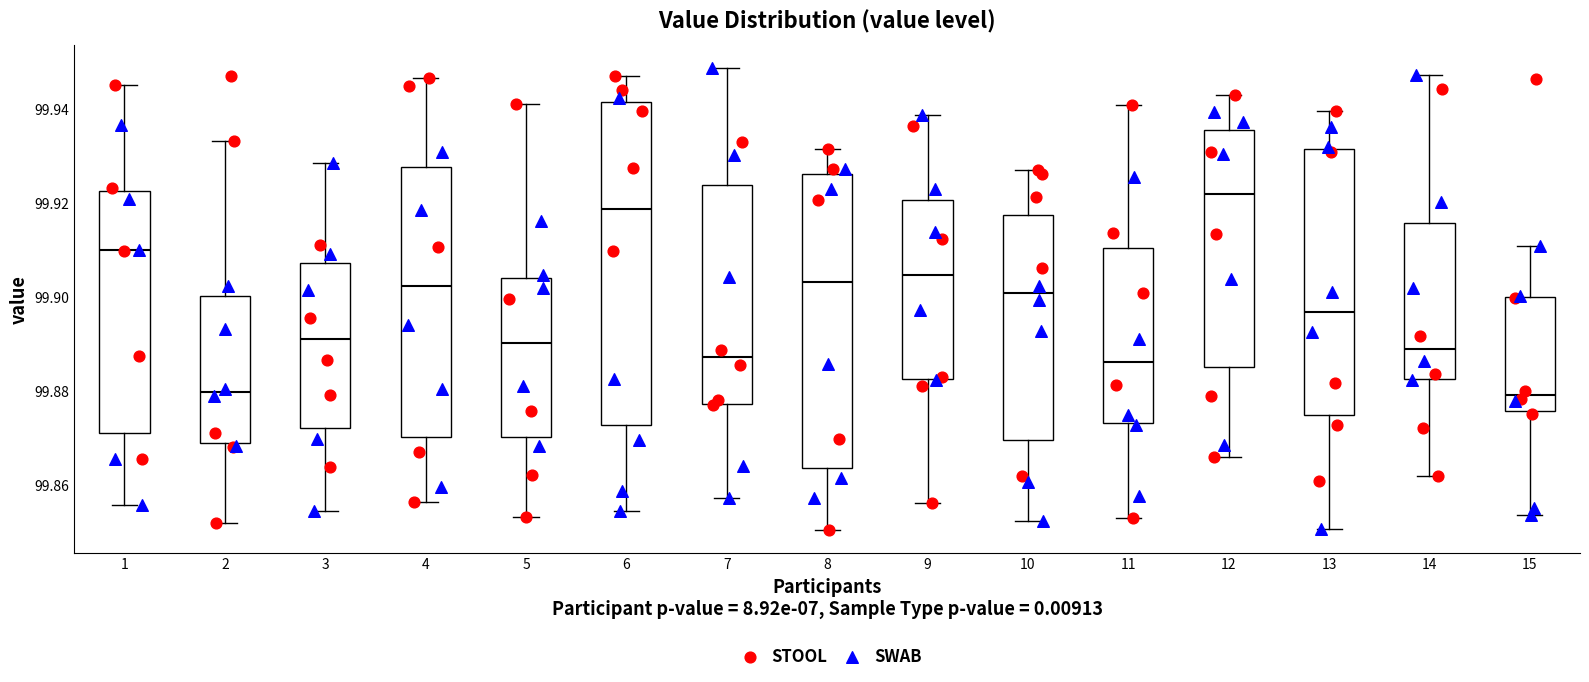

Which box's median line is the highest?

12